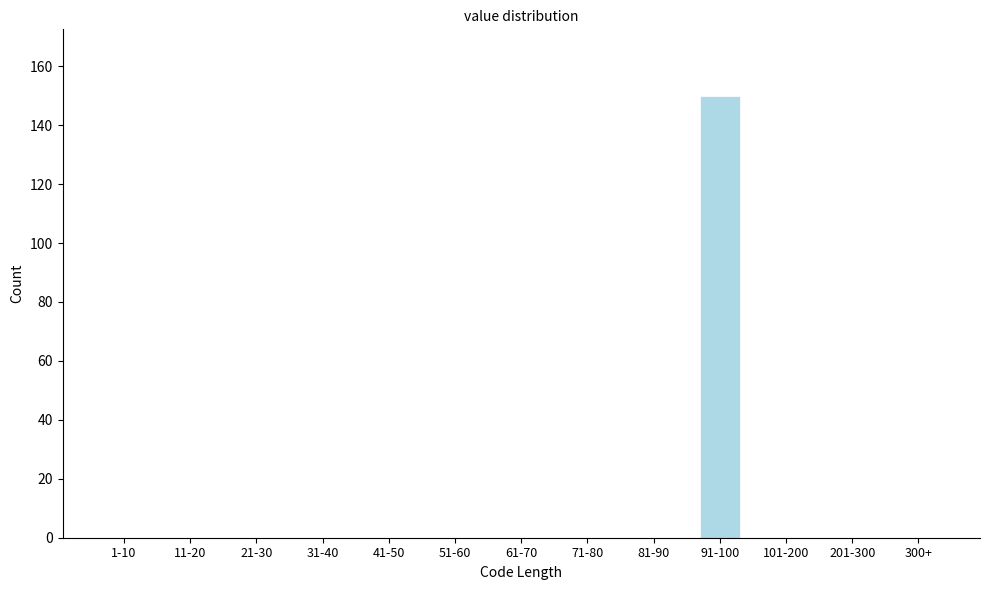

Reading left to right, what are all the values shown in this chart?

1-10=0	11-20=0	21-30=0	31-40=0	41-50=0	51-60=0	61-70=0	71-80=0	81-90=0	91-100=150	101-200=0	201-300=0	300+=0